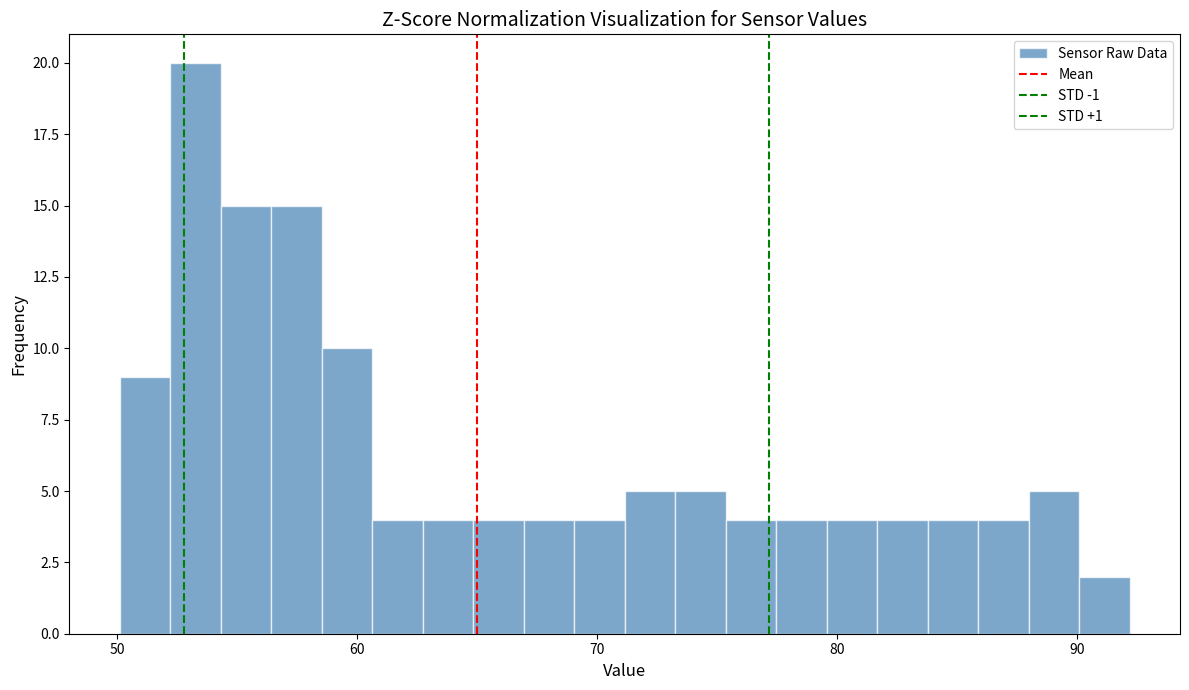

Around what value on the x-axis is the tallest bar? Give the approximate position of its centre, as read against the axis.

53